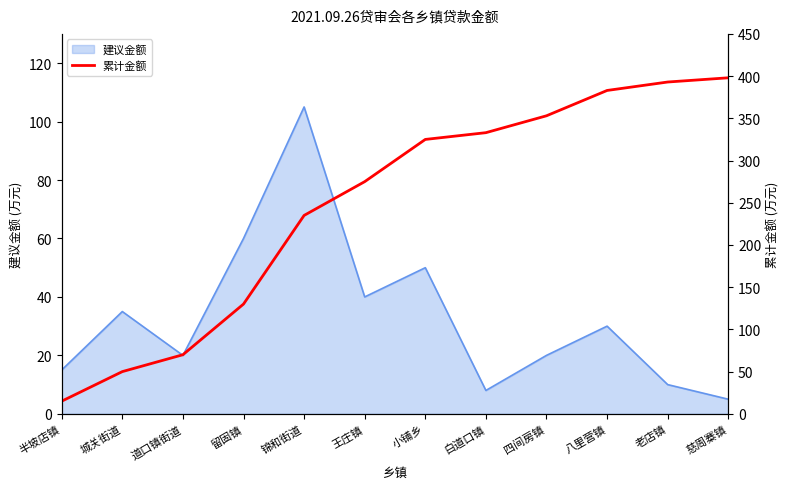

What is the approximate value of 建议金额 at 半坡店镇?

15